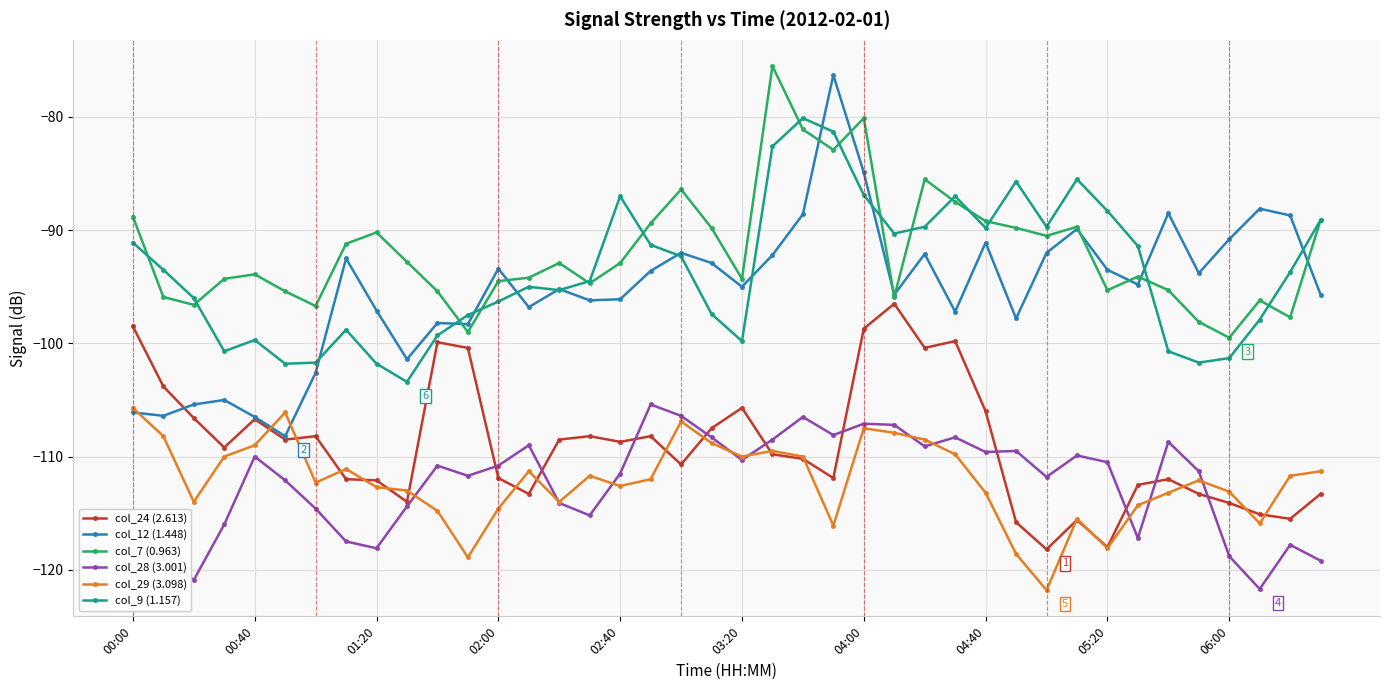

Count the number of data series in this chart.

6